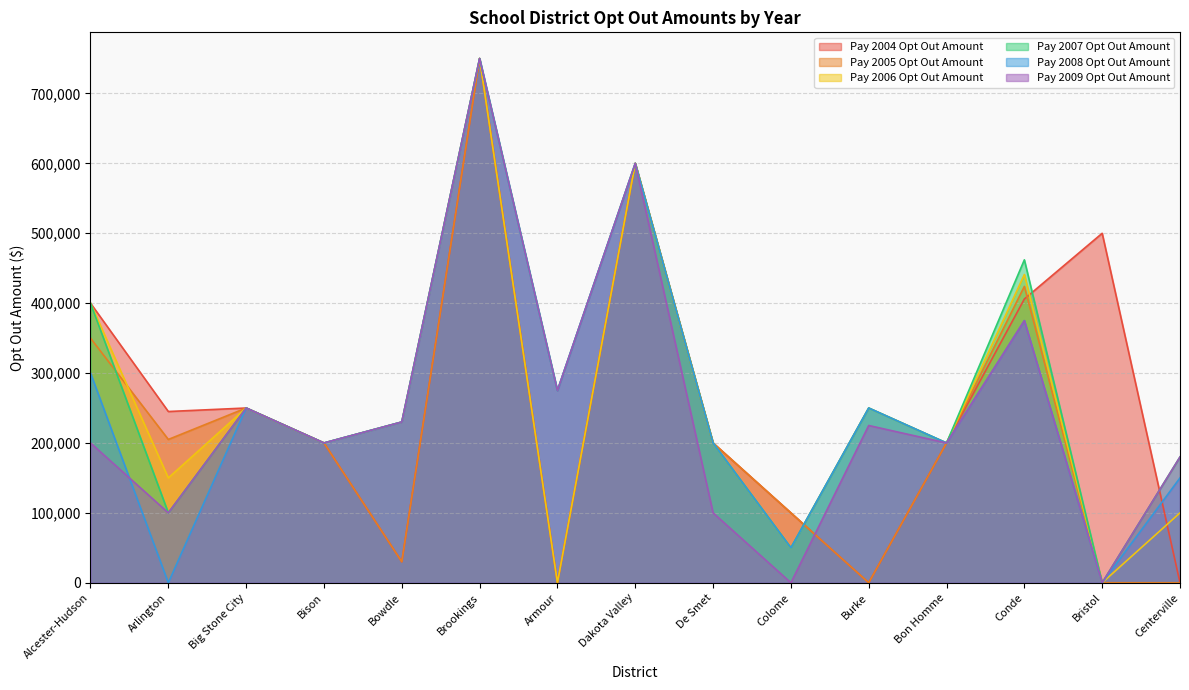

Between Alcester-Hudson and Bowdle, which is larger?

Alcester-Hudson